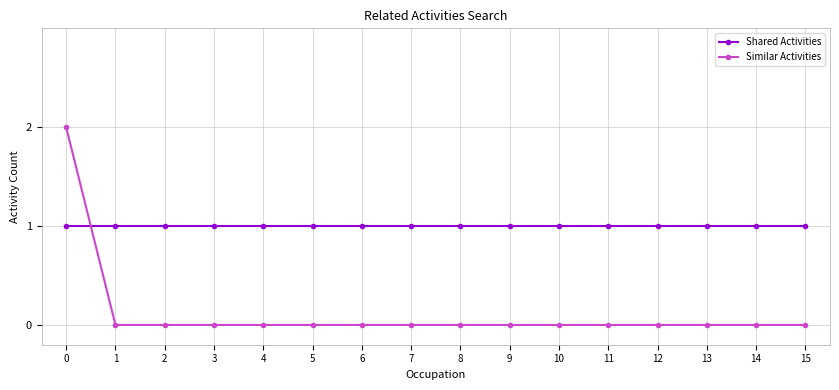

The value of Shared Activities at 15 is 1. True or false?

True